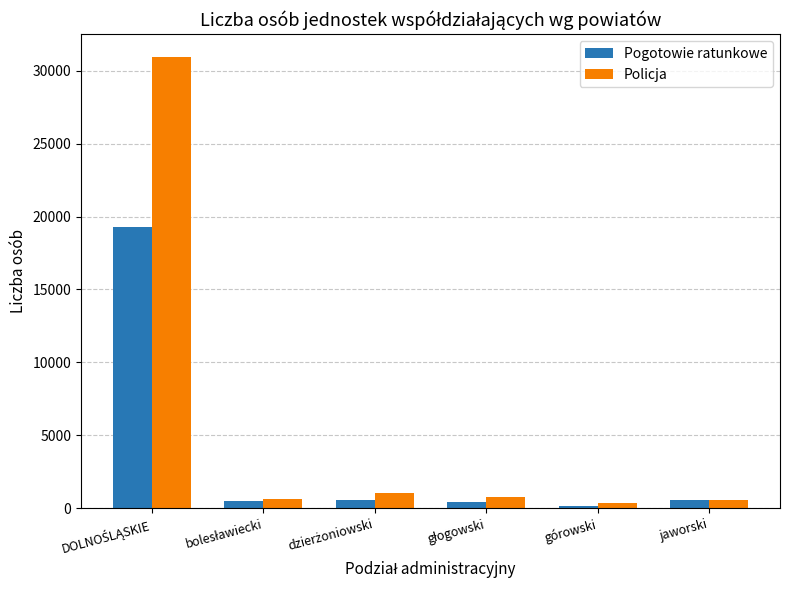

What is the minimum value shown in the chart?

183